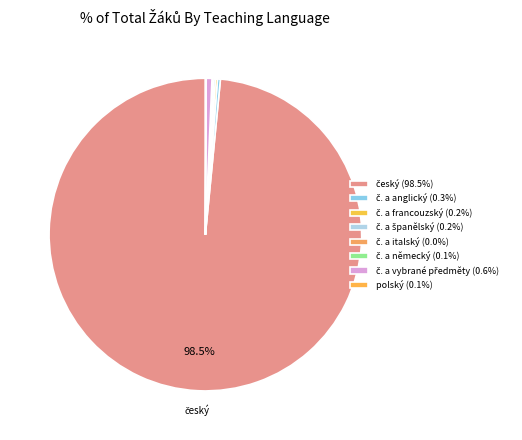

Which category has the smallest portion of the pie?

český a italský